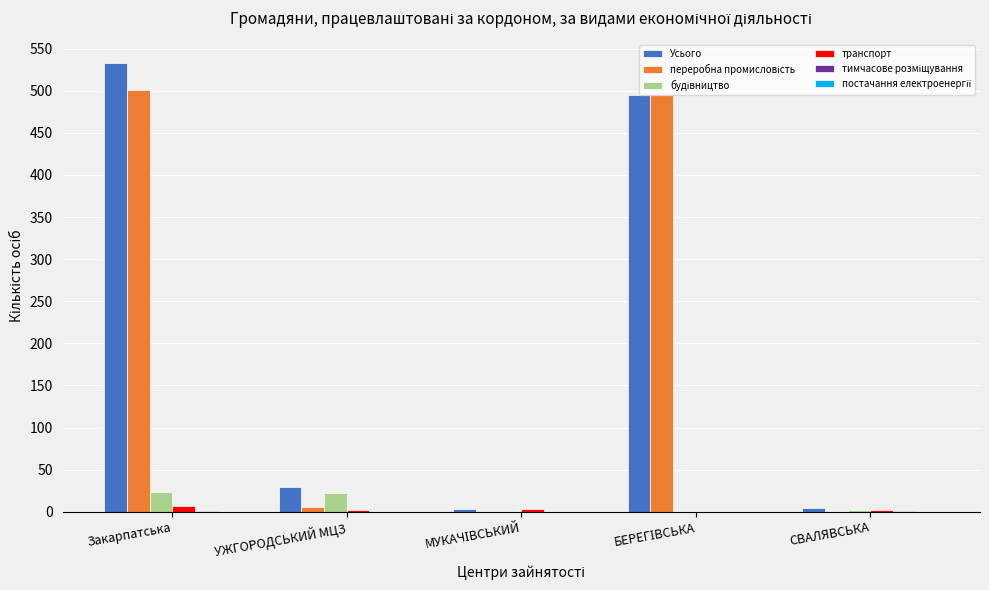

Between Закарпатська and СВАЛЯВСЬКА, which series saw the biggest shift?

Усього